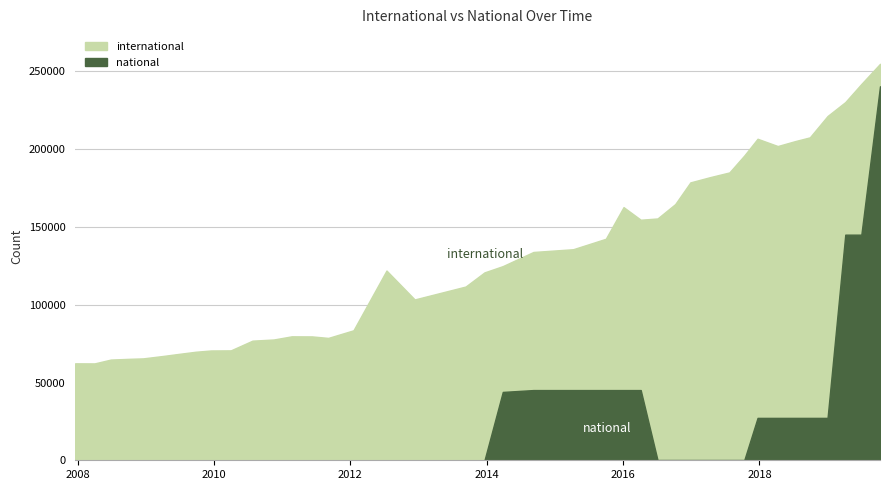

At which label does international first exceed 124829?

21